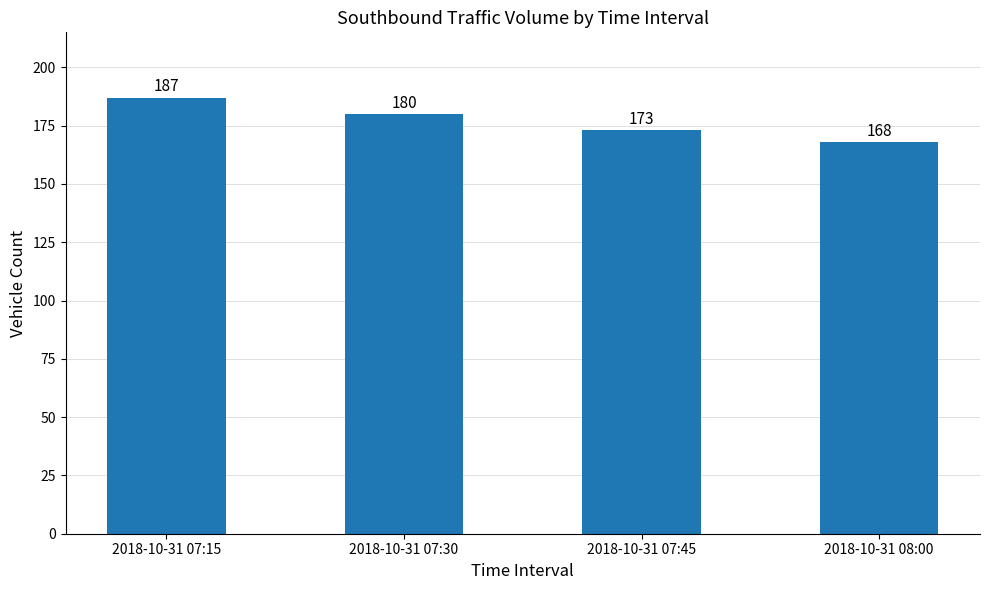

How many values are below 180?

2